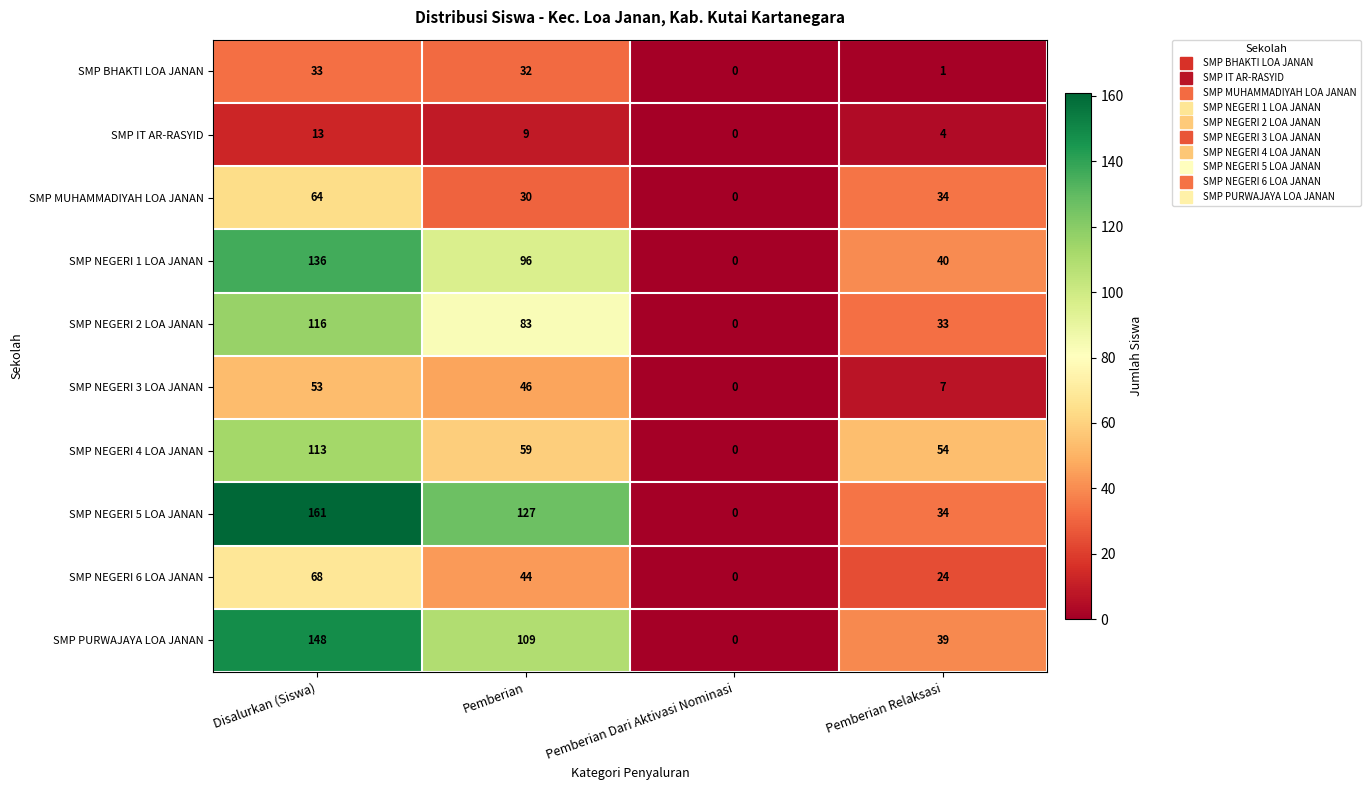

Which series changed the most between Disalurkan (Siswa) and Pemberian Dari Aktivasi Nominasi?

SMP NEGERI 5 LOA JANAN